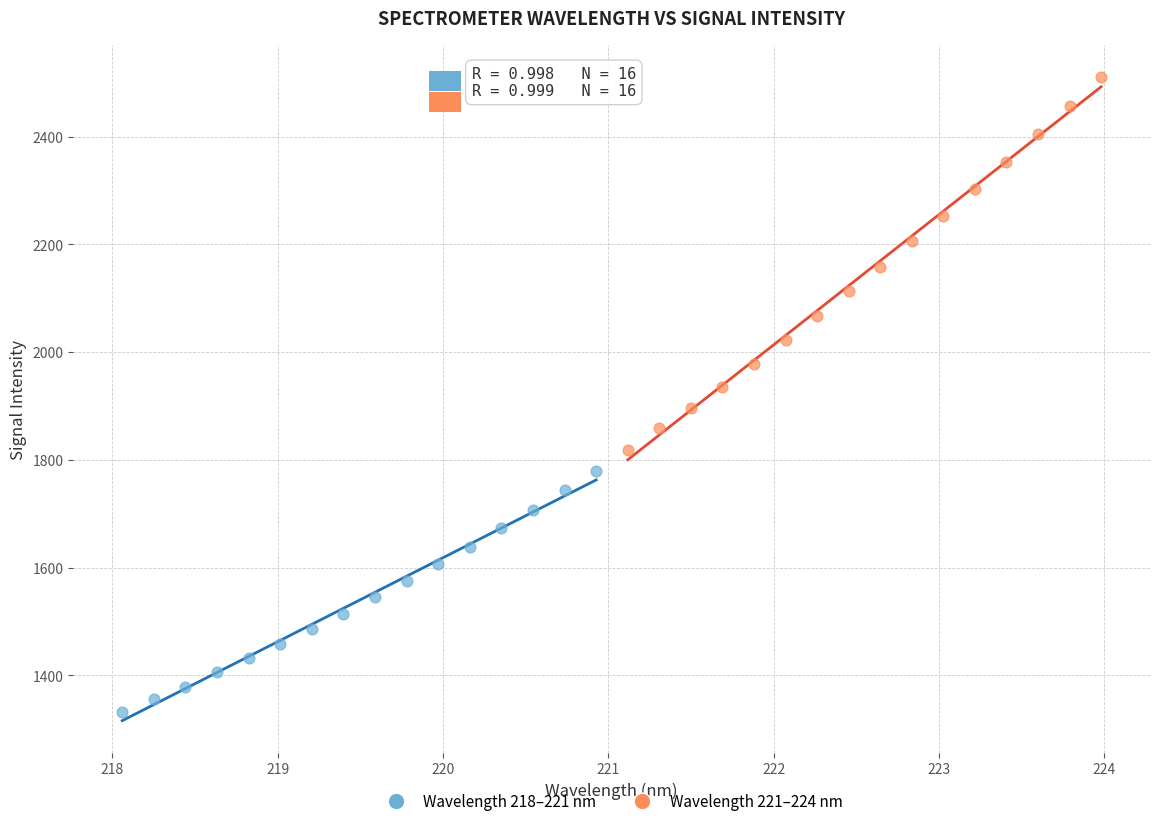

Which series has the largest Y range (max minus min)?

Wavelength 221–224 nm